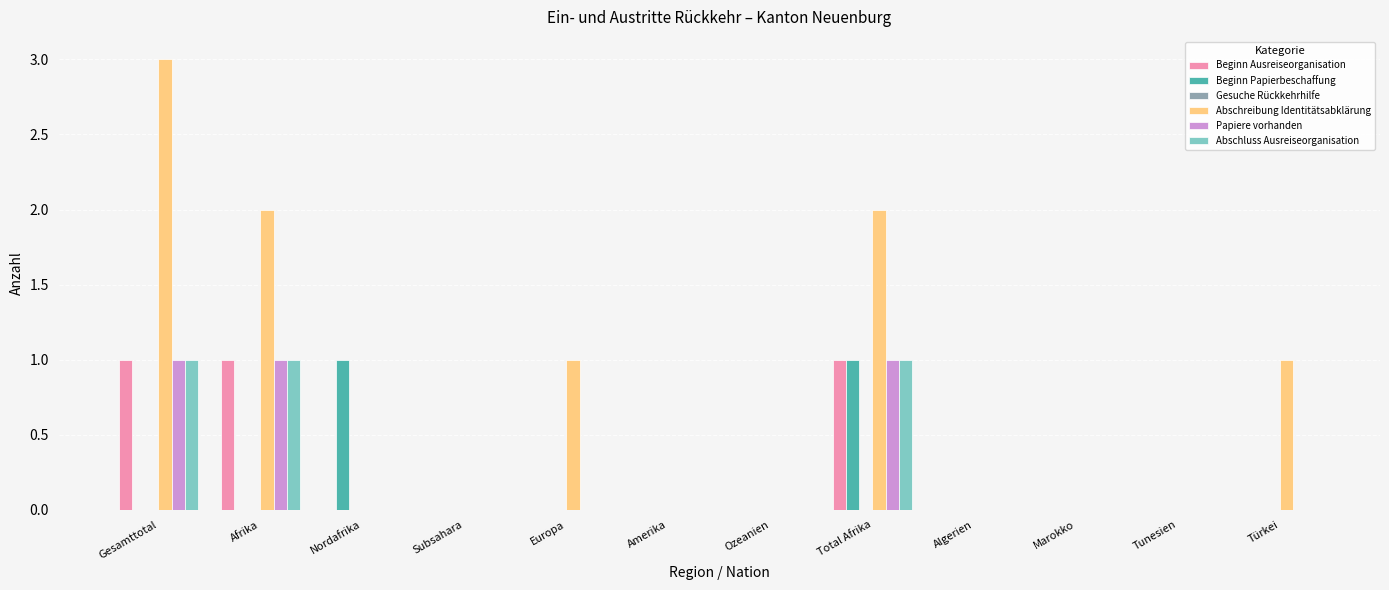

Is it true that Abschreibung Identitätsabklärung equals 5 at Gesamttotal?

False